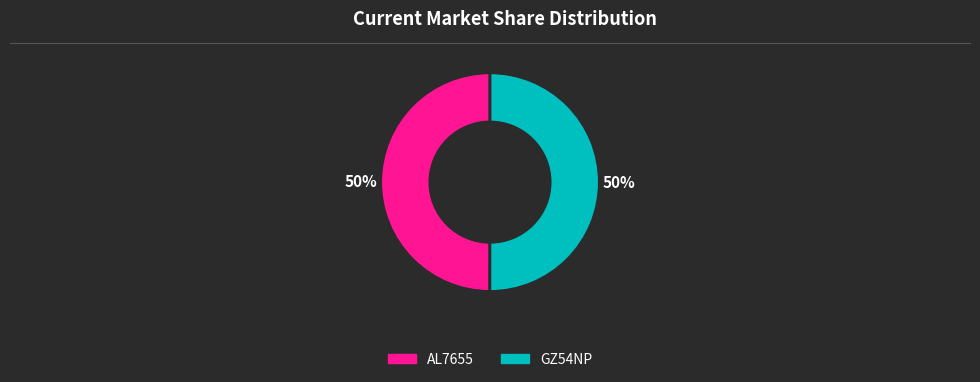

Approximately how many times larger is the value at AL7655 compared to GZ54NP?

1.0